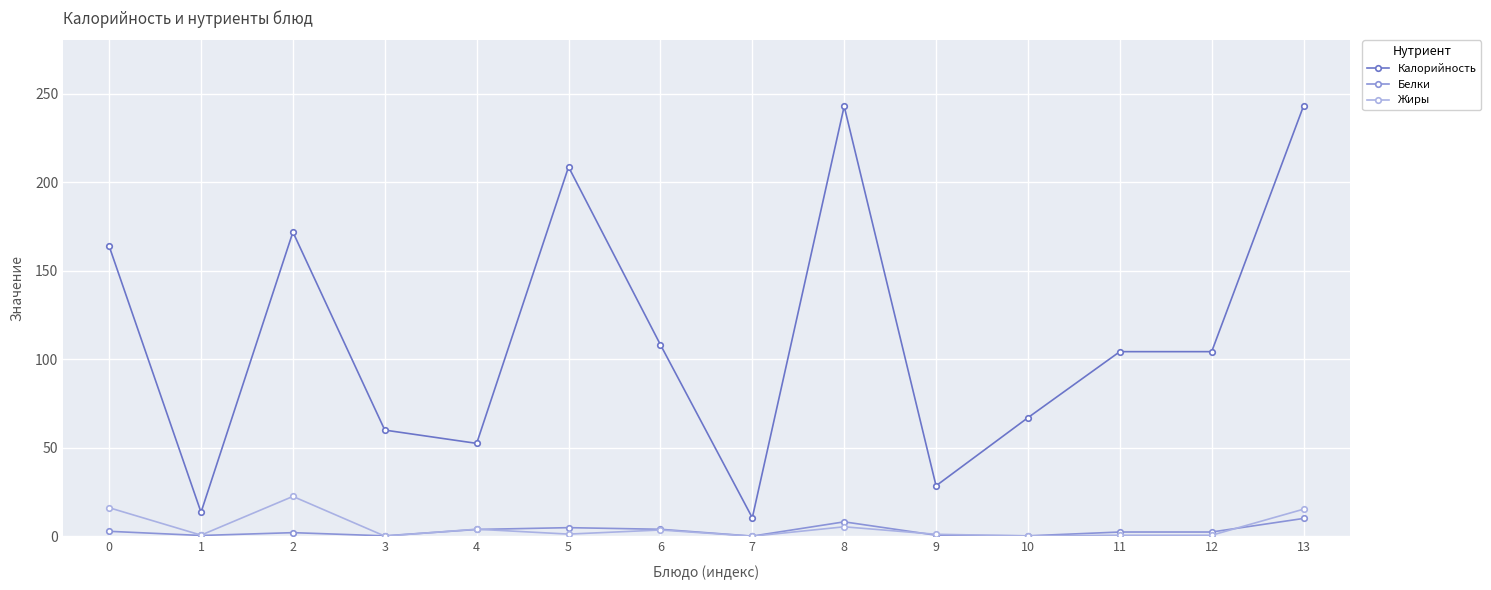

Where is the first local minimum for Жиры?

1